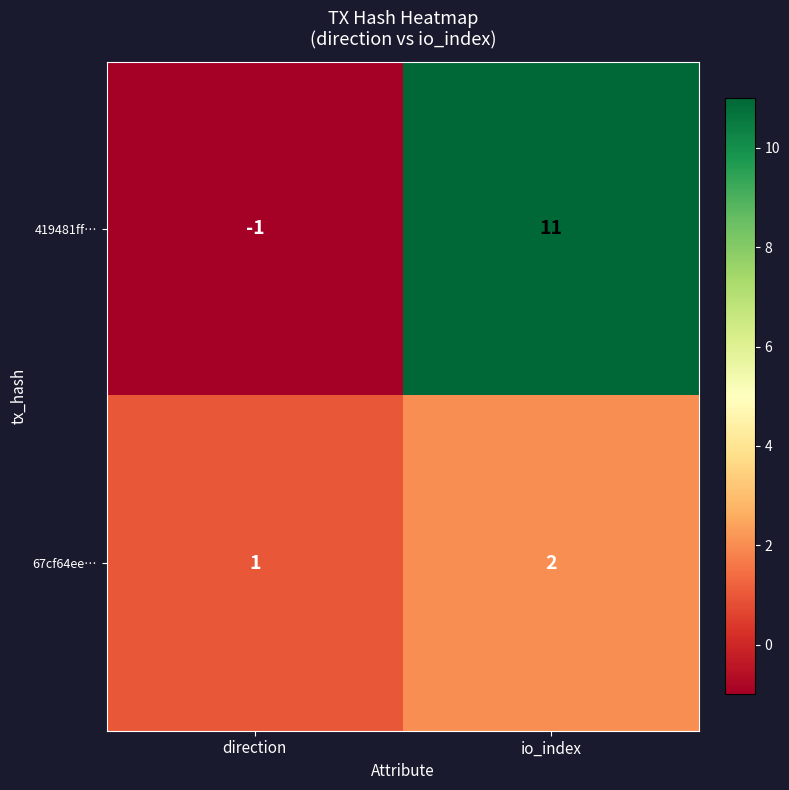

How many series are shown in this chart?

2